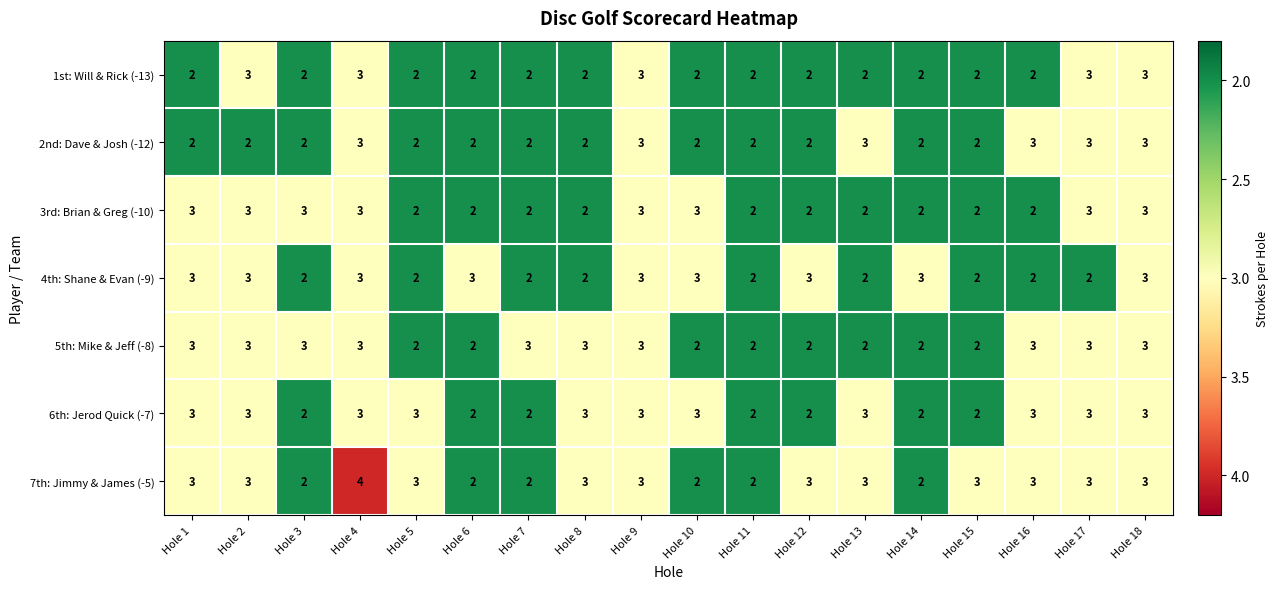

What is the sum of the 4th: Shane & Evan (-9) values at Hole 13 and Hole 17?

4